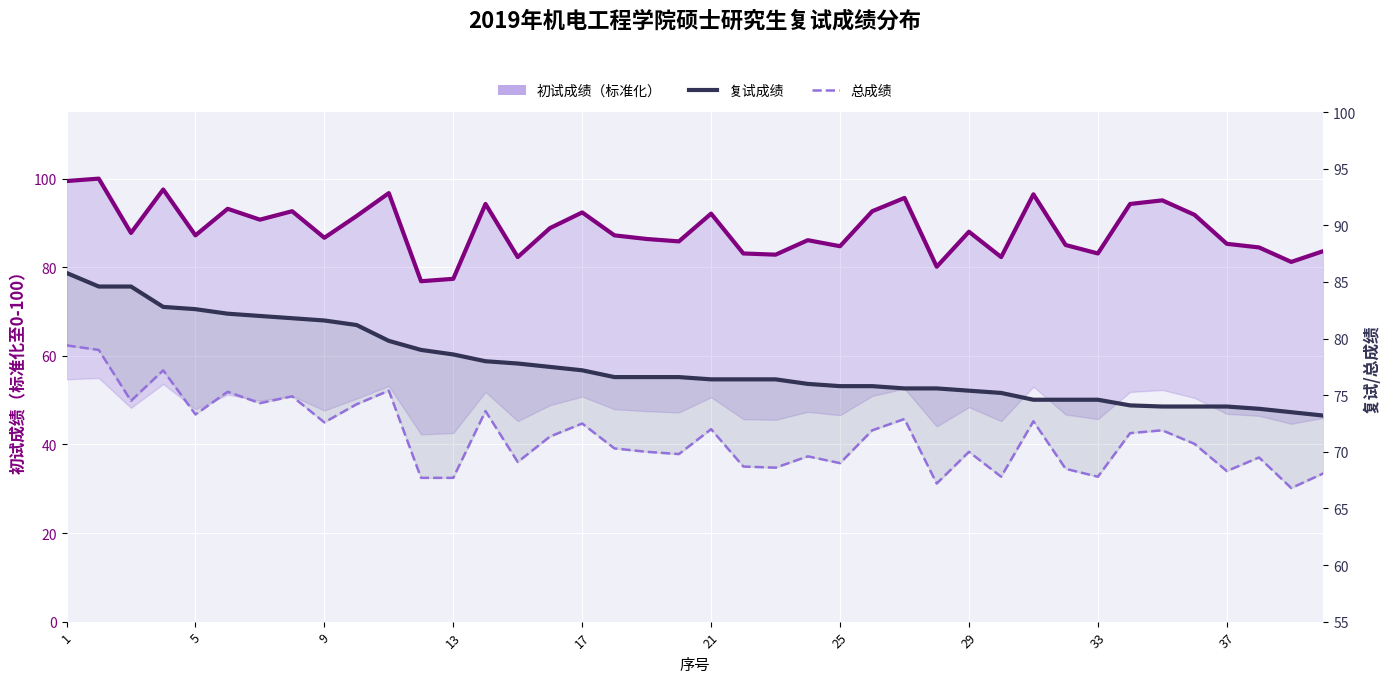

At which category is the sum across all series the highest?

1